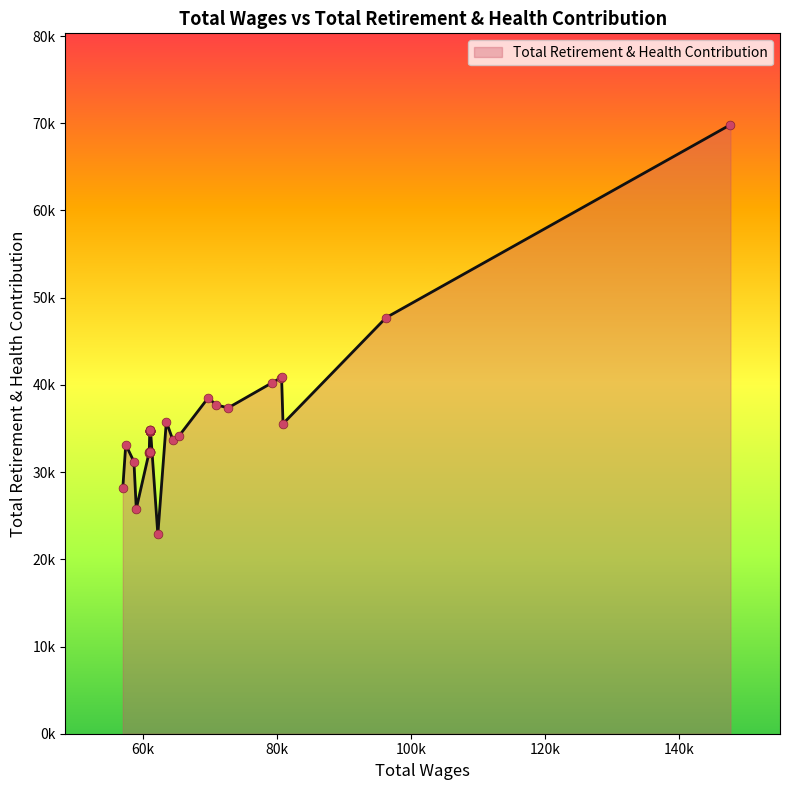

Which has a higher value, 61178.0 or 80942.0?

80942.0